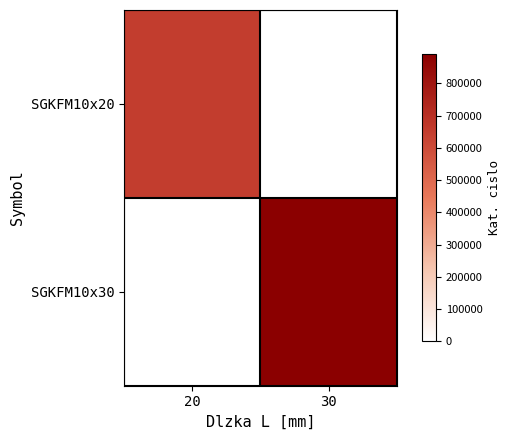

Which series changed the most between 20 and 30?

SGKFM10x30